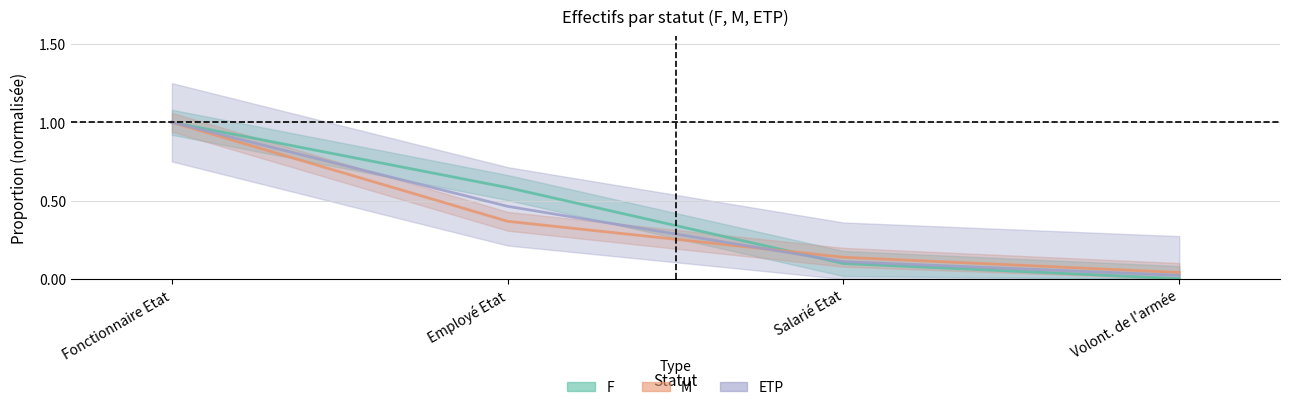

Rank the series by their maximum value, from highest to lowest.

F, M, ETP